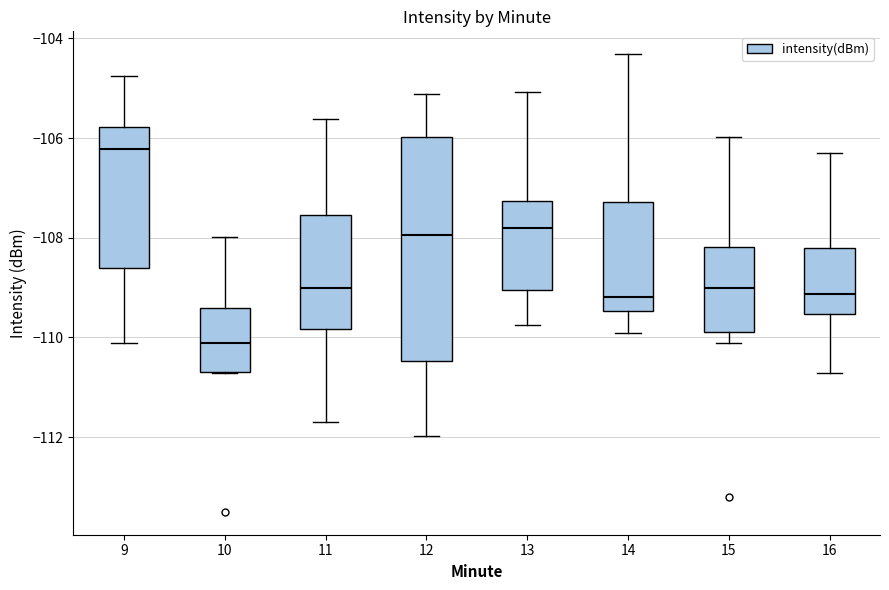

Reading left to right, transcribe this box plot: for each box, give where its median line is, the range the box spans, and where its two whiskers end, as read against the y-axis. The values are not printed on the chart, so give them approximately, as read against the axis.

9: median -106.2, box -108.6 to -105.8, whiskers -110.2 to -104.8
10: median -110.2, box -110.6 to -109.4, whiskers -110.8 to -108.0
11: median -109.0, box -109.8 to -107.6, whiskers -111.6 to -105.6
12: median -108.0, box -110.4 to -106.0, whiskers -112.0 to -105.2
13: median -107.8, box -109.0 to -107.2, whiskers -109.8 to -105.0
14: median -109.2, box -109.4 to -107.2, whiskers -110.0 to -104.4
15: median -109.0, box -109.8 to -108.2, whiskers -110.2 to -106.0
16: median -109.2, box -109.6 to -108.2, whiskers -110.8 to -106.2